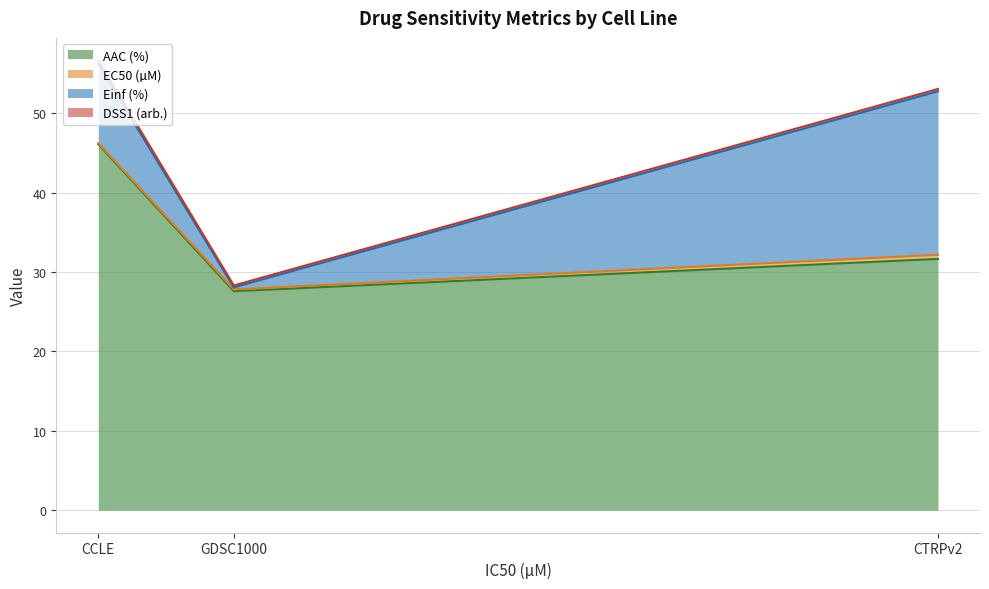

At which label does AAC (%) reach its peak?

CCLE